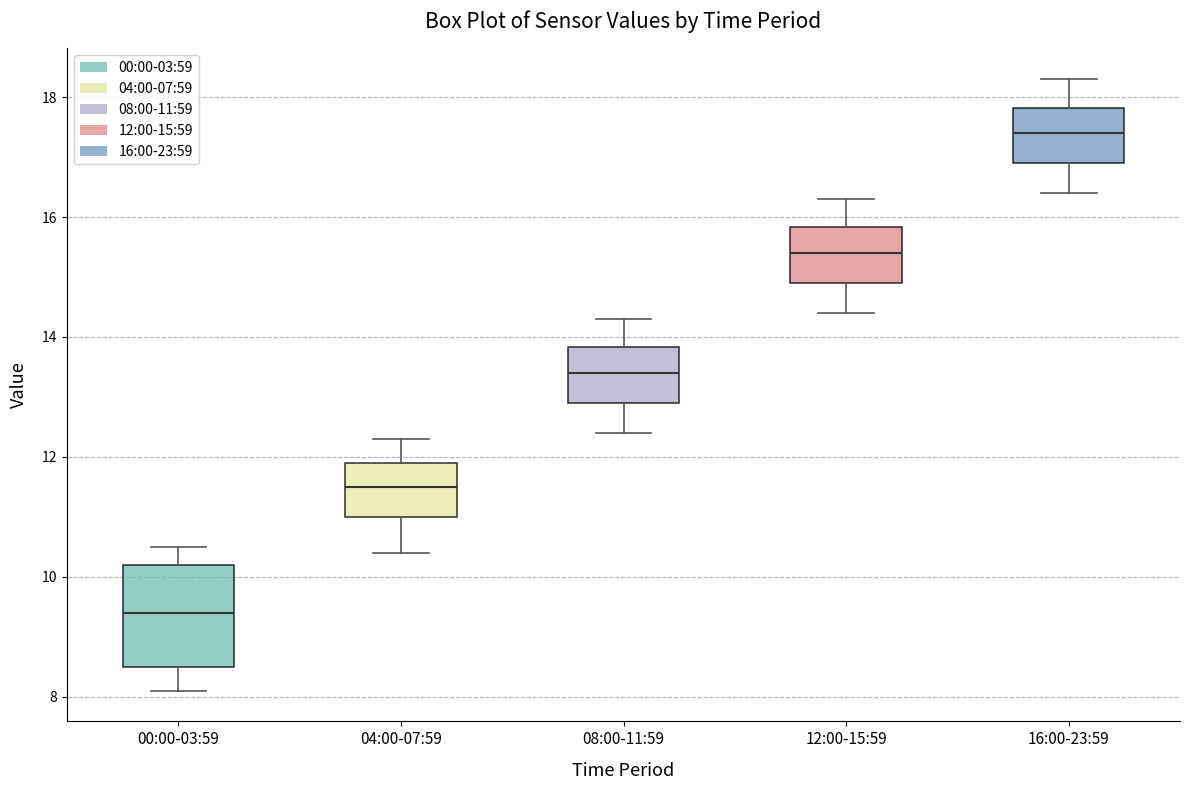

Where is the lower edge of the box for 04:00-07:59 on the y-axis? The values are not printed on the chart, so give them approximately, as read against the axis.

11.0